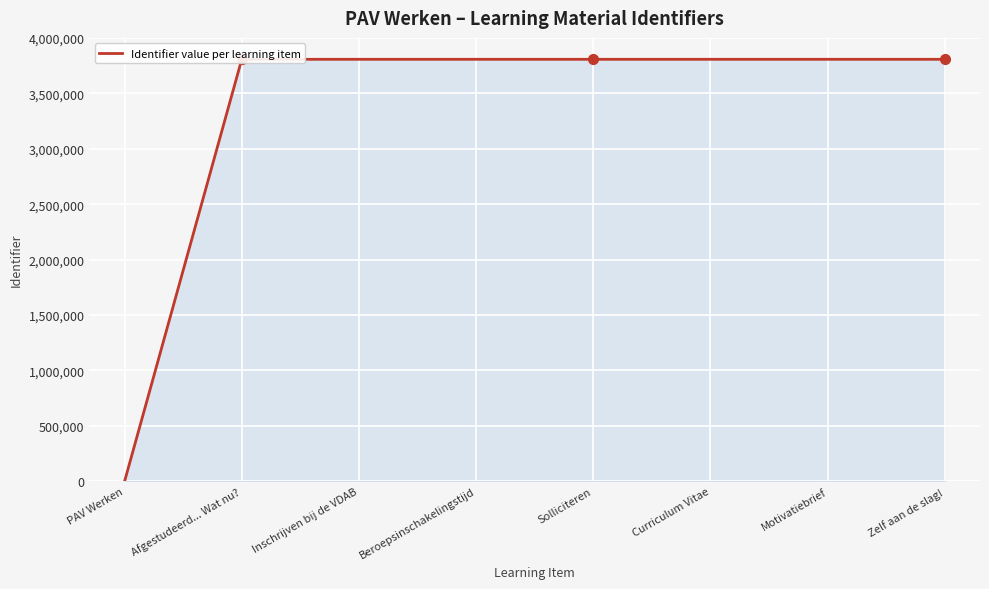

What is the ratio of the value at Afgestudeerd... Wat nu? to the value at Zelf aan de slag!?

1.0